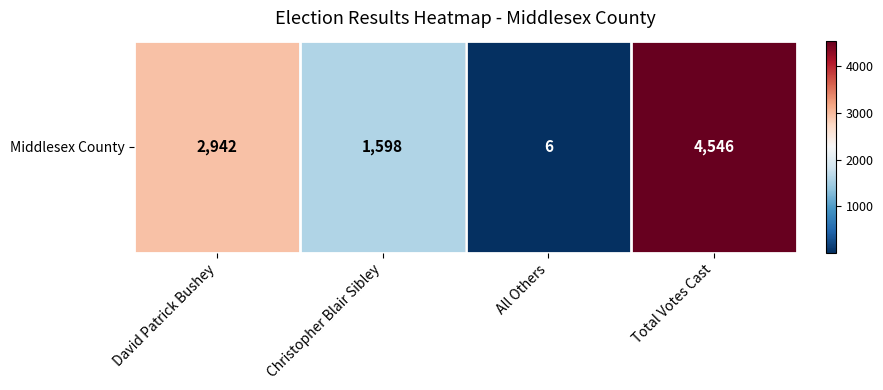

At which category does the chart reach its minimum across all series?

All Others